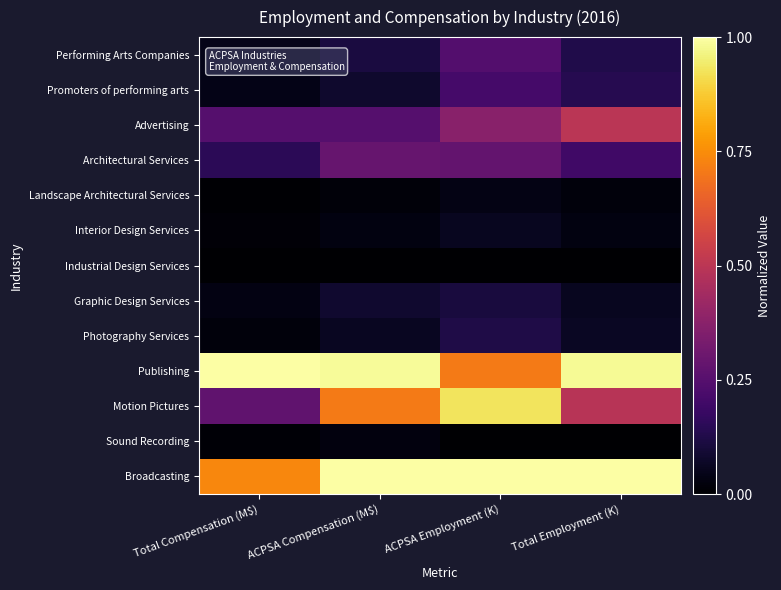

What is the greatest value displayed?

1.0